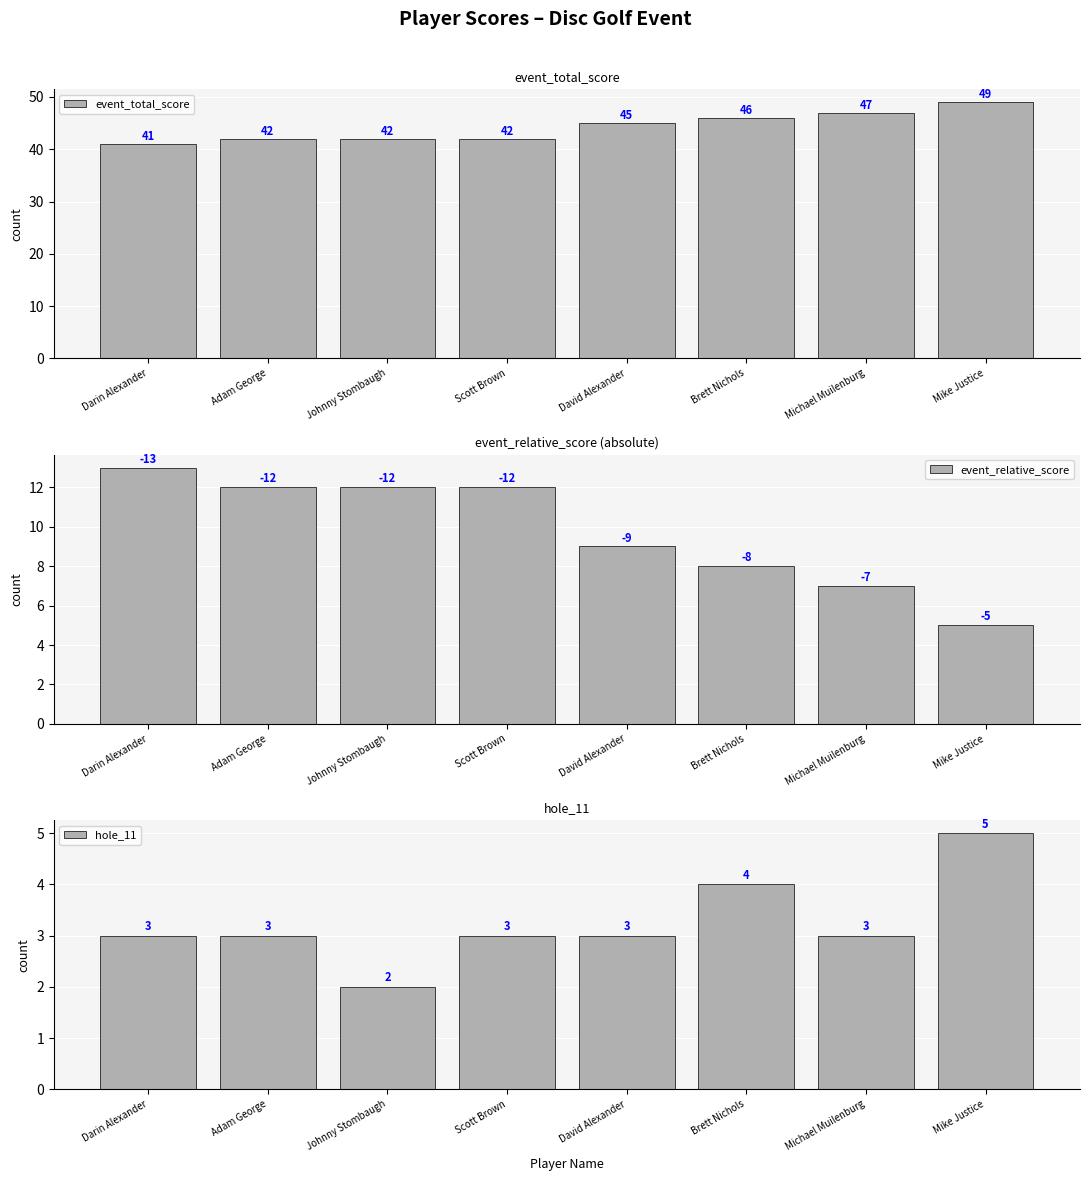

What is the greatest value displayed?

49